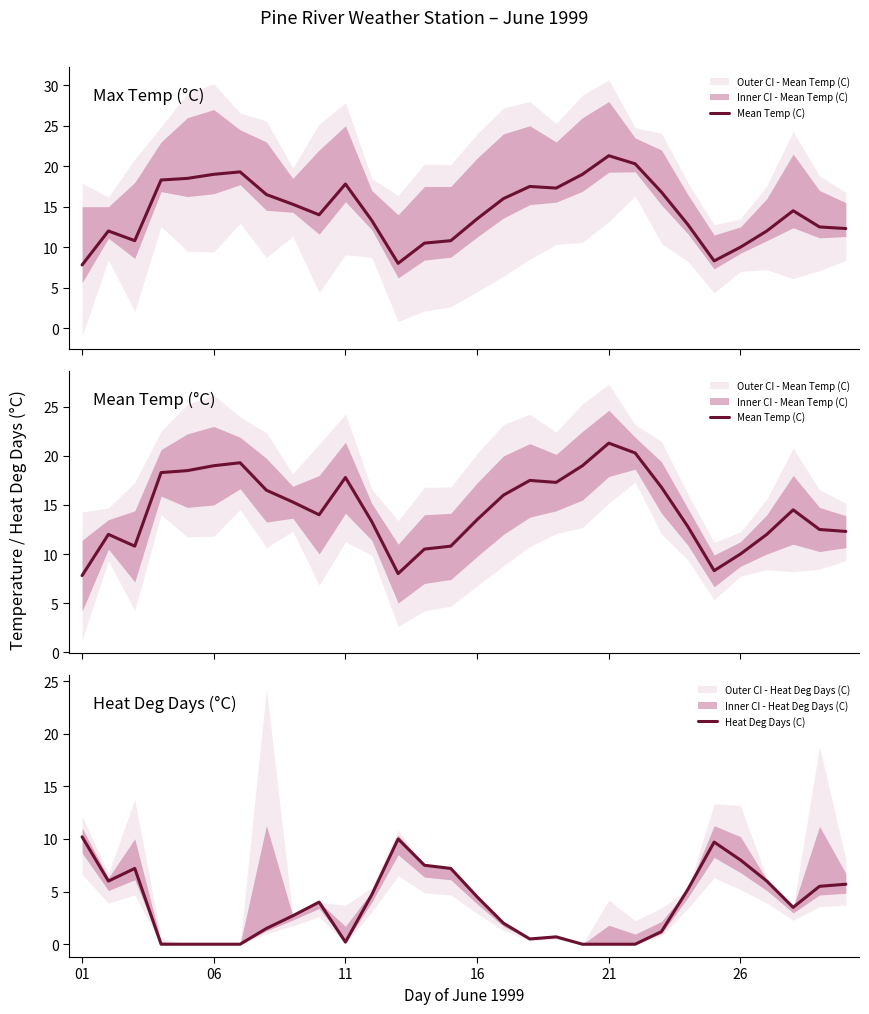

In Heat Deg Days (C), how many points are lower than both neighbors (excluding endpoints)?

4